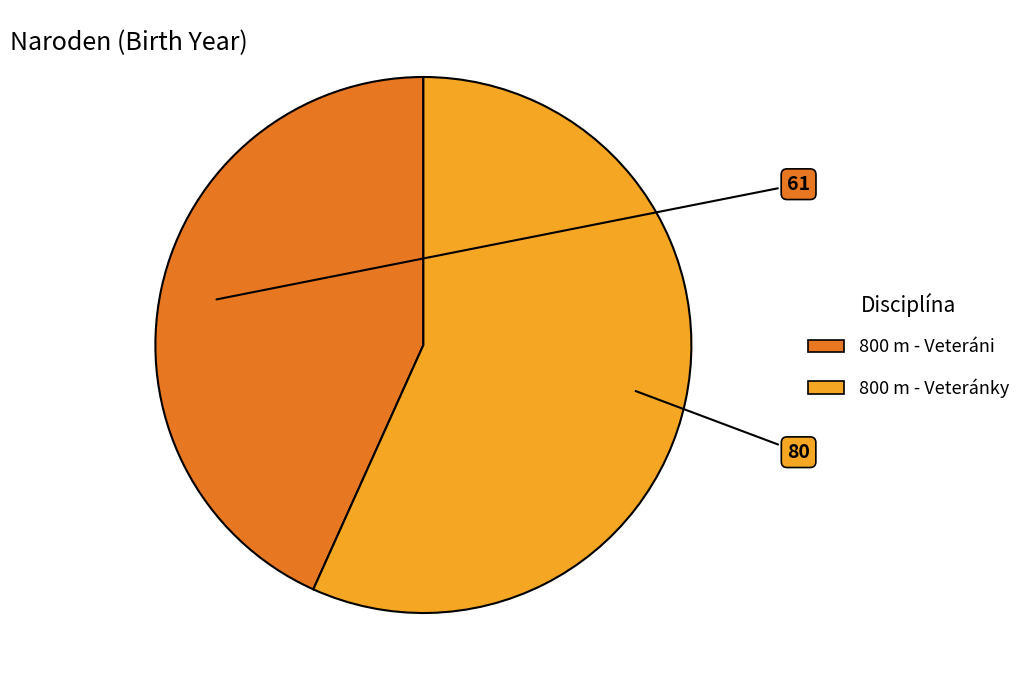

What is the smallest slice in the pie chart?

800 m - Veteráni